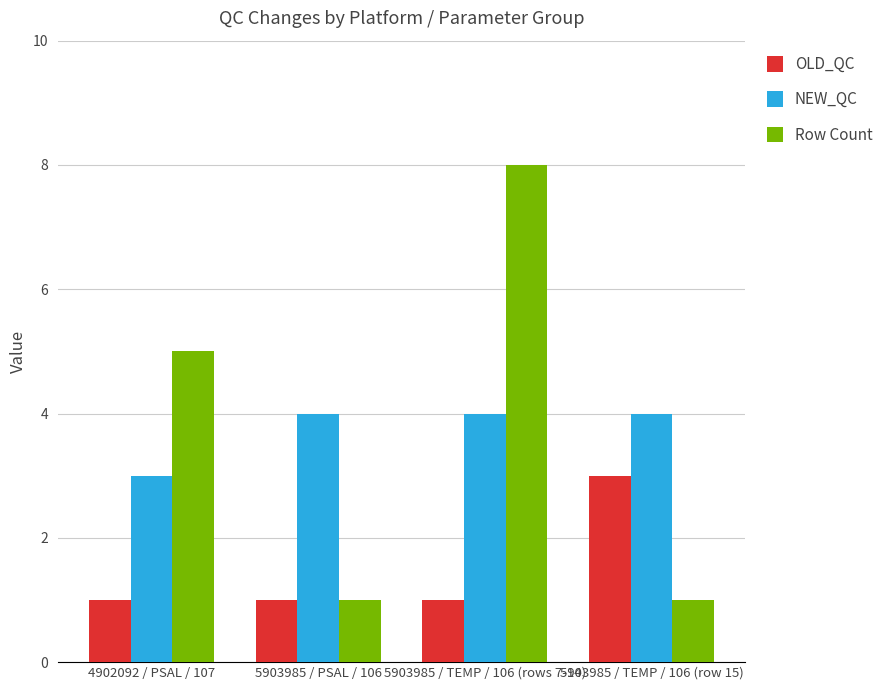

Is it true that OLD_QC equals 0 at 4902092 / PSAL / 107?

False